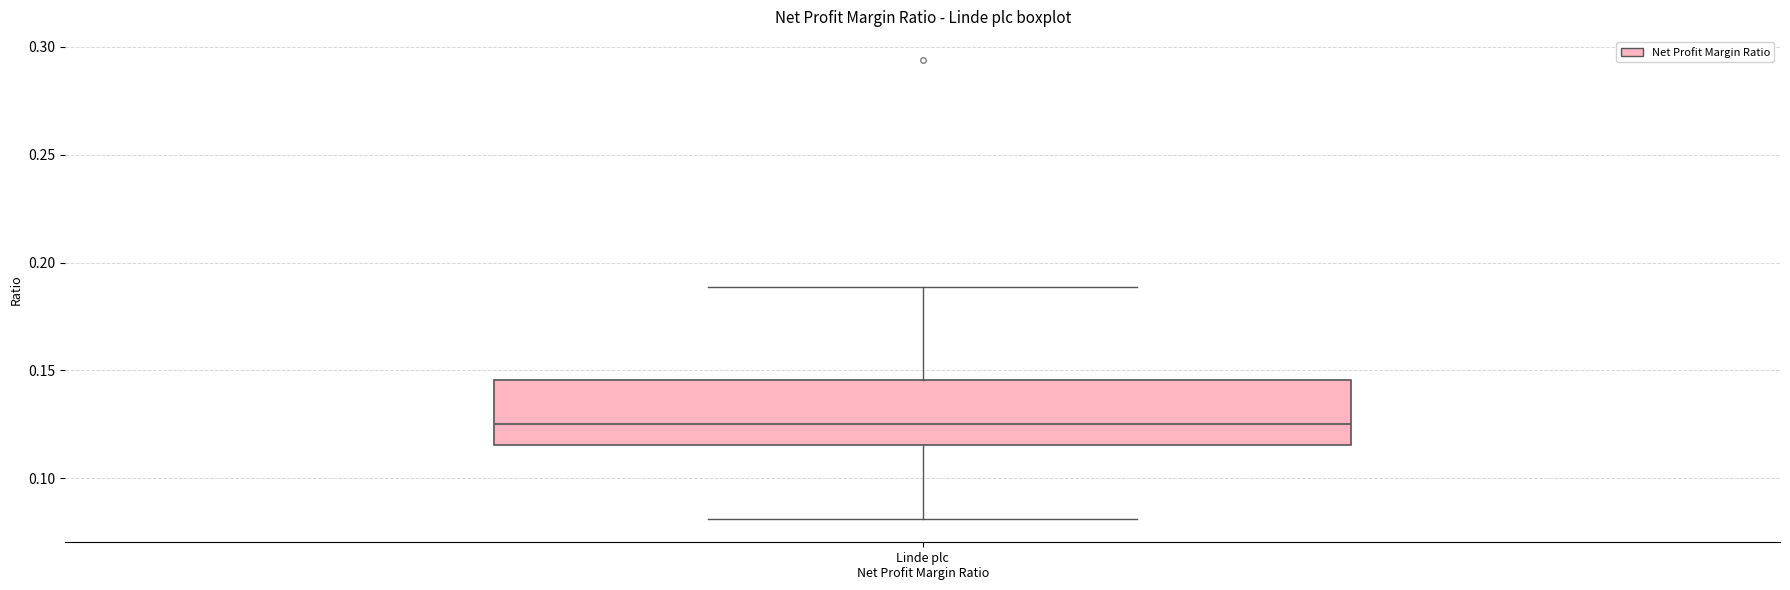

Where does the median line of the box for Linde plc Net Profit Margin Ratio sit on the y-axis? The values are not printed on the chart, so give them approximately, as read against the axis.

0.125